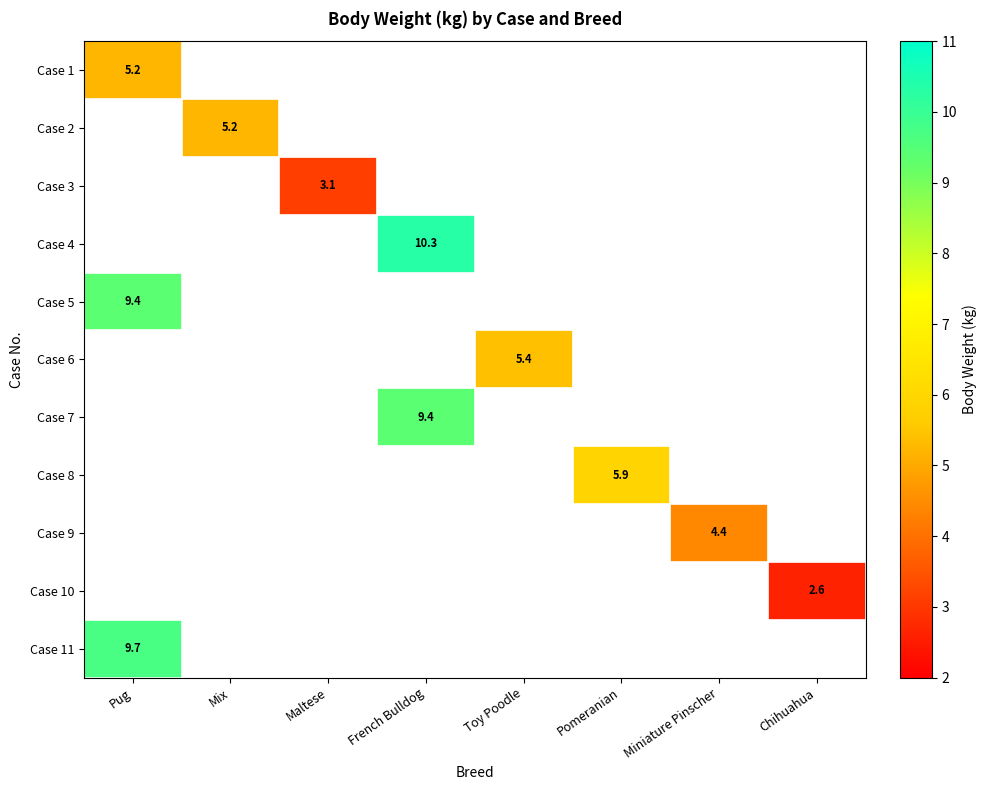

True or false: Case 7 has a value of 0.0 at Pug.

True